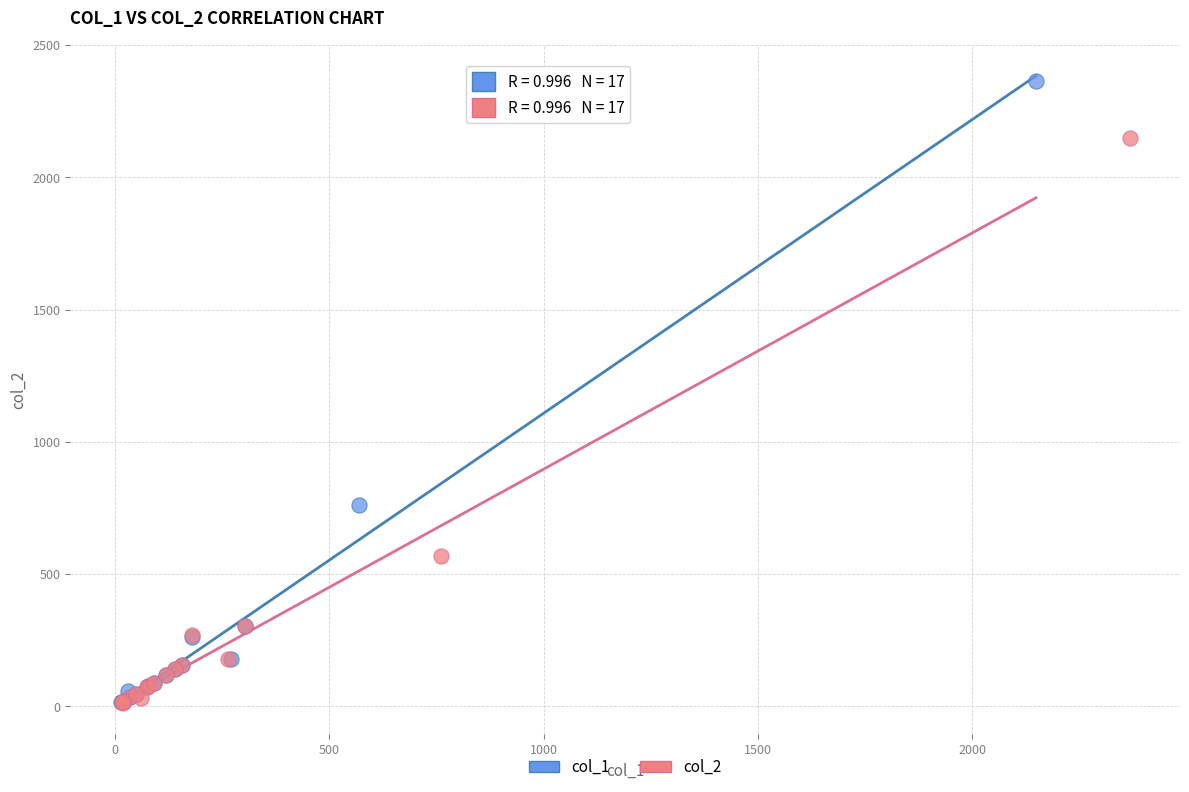

Which series contains the highest Y value?

col_1